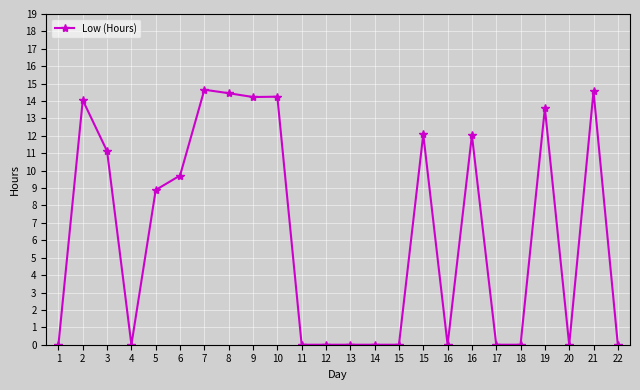

Where does the data first go above 8?

2